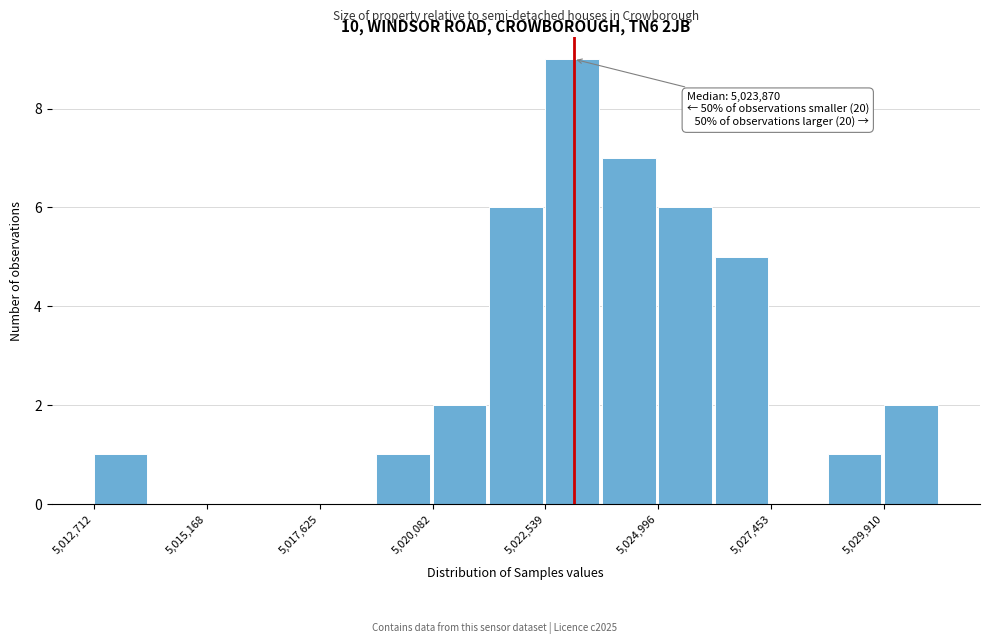

Around what value on the x-axis is the tallest bar? Give the approximate position of its centre, as read against the axis.

5023000